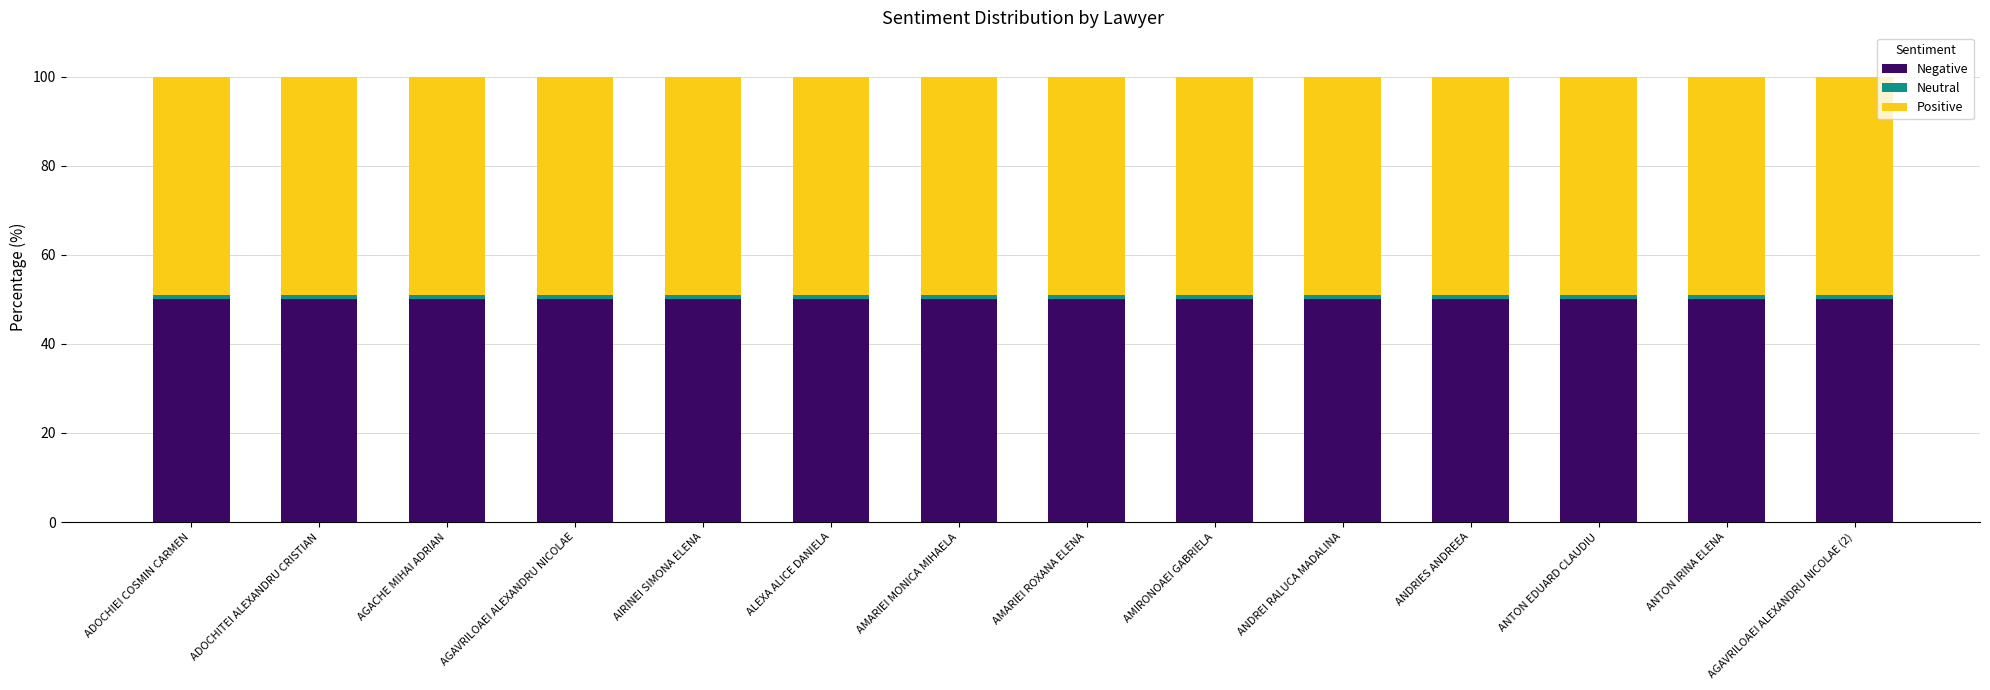

The value of Negative at ANDREI RALUCA MADALINA is 86. True or false?

False